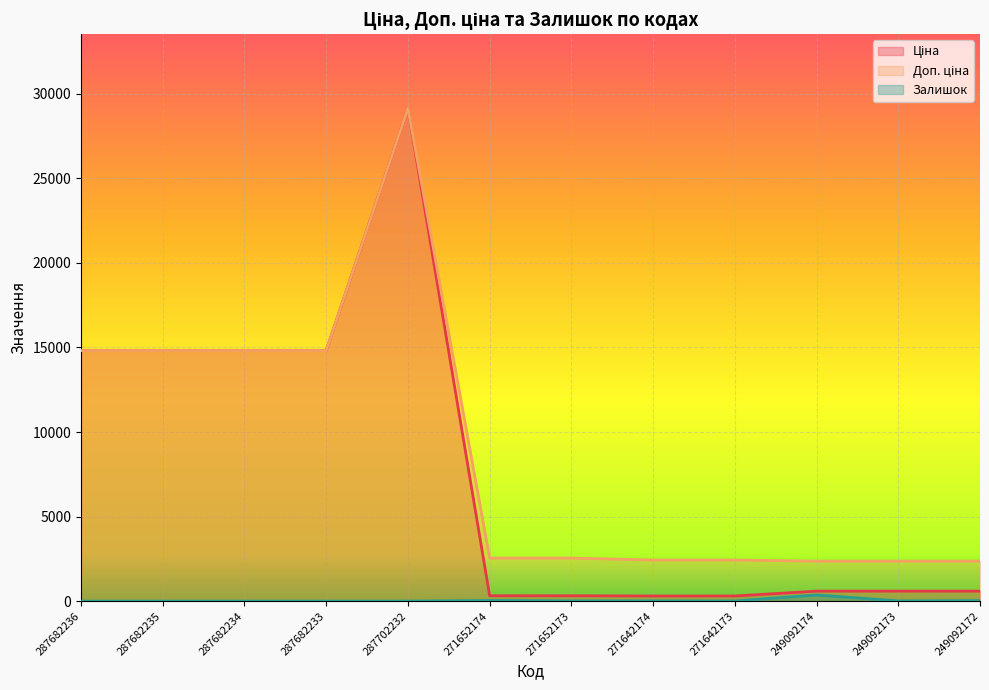

Which series changed the most between 287682234 and 249092172?

Ціна